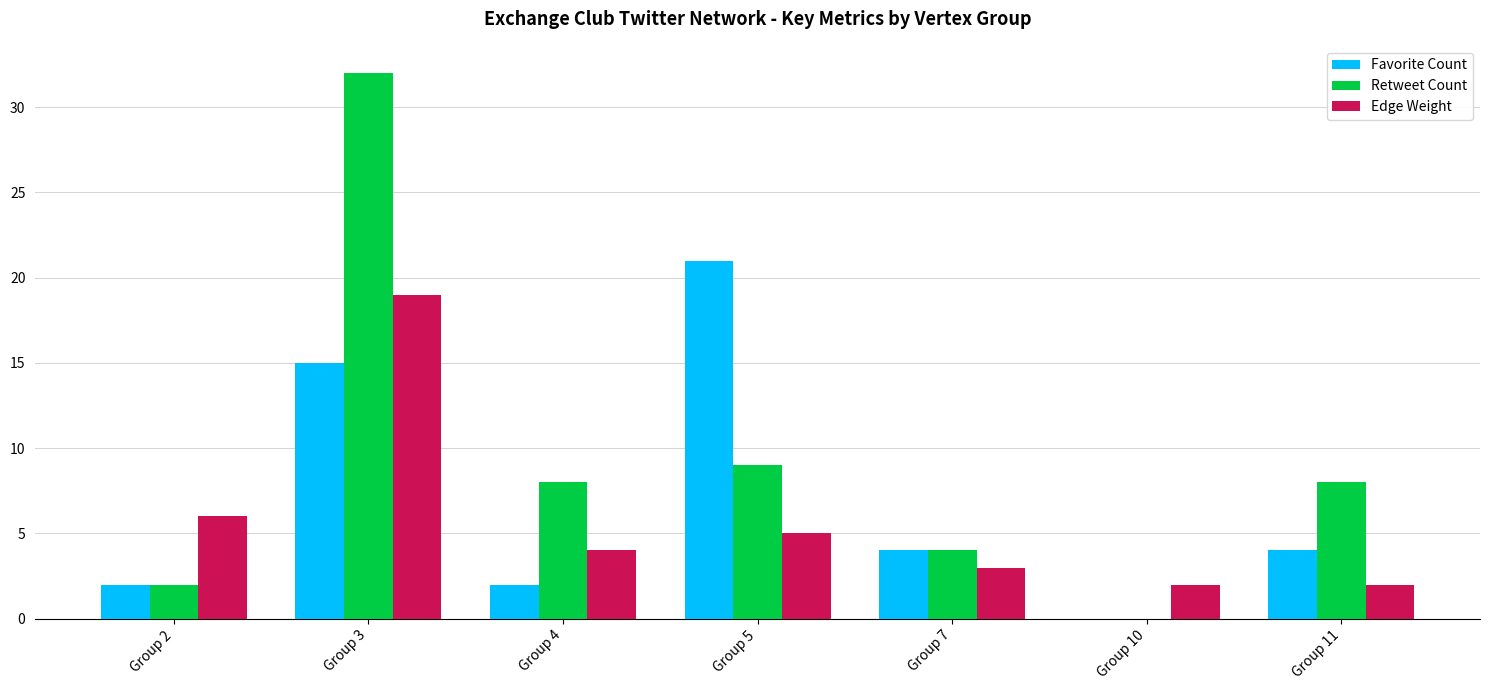

True or false: Retweet Count has a value of 2 at Group 2.

True